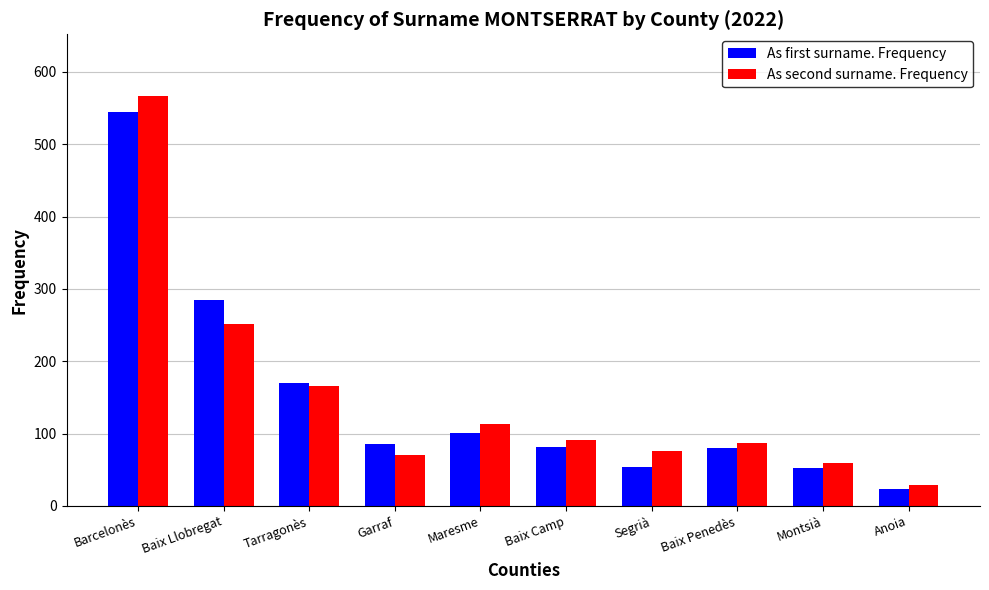

Count the number of categories in the chart.

10